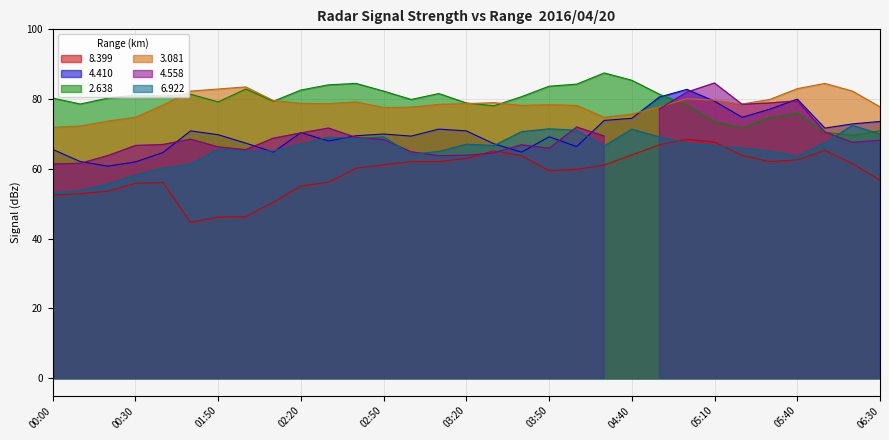

True or false: 8.399 and 3.081 cross at least once.

False